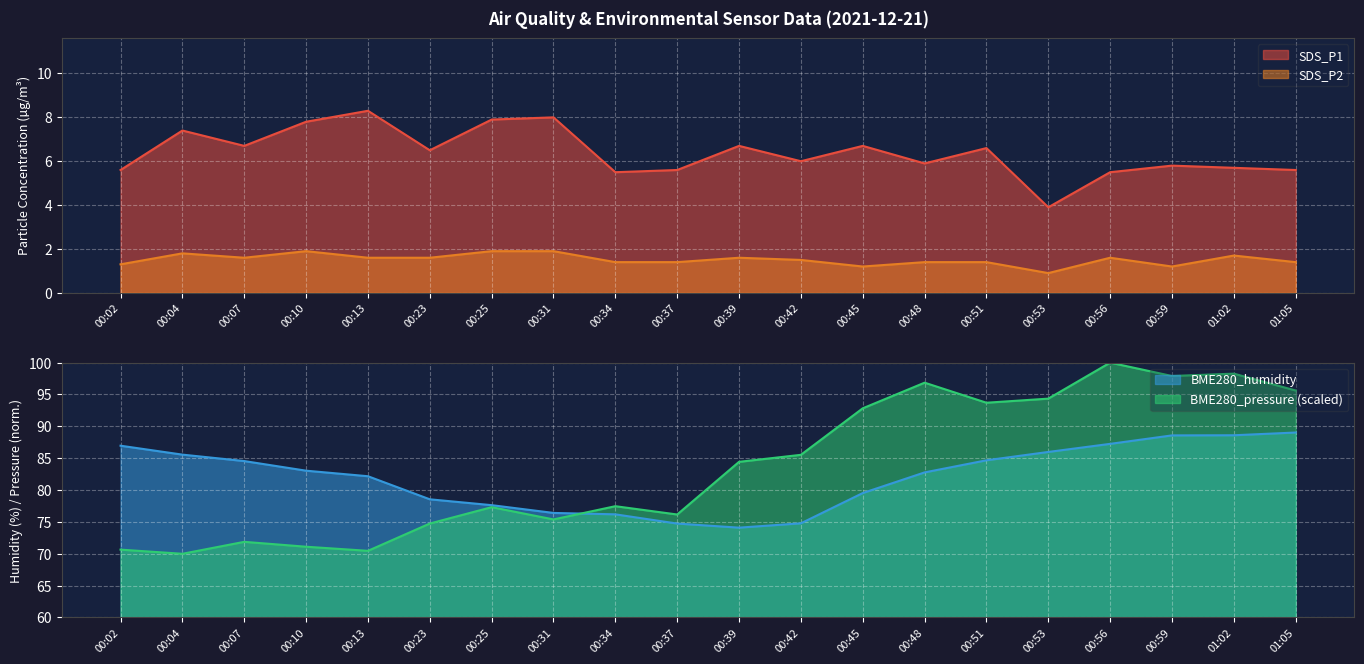

At how many categories does at least one series exceed 60?

20